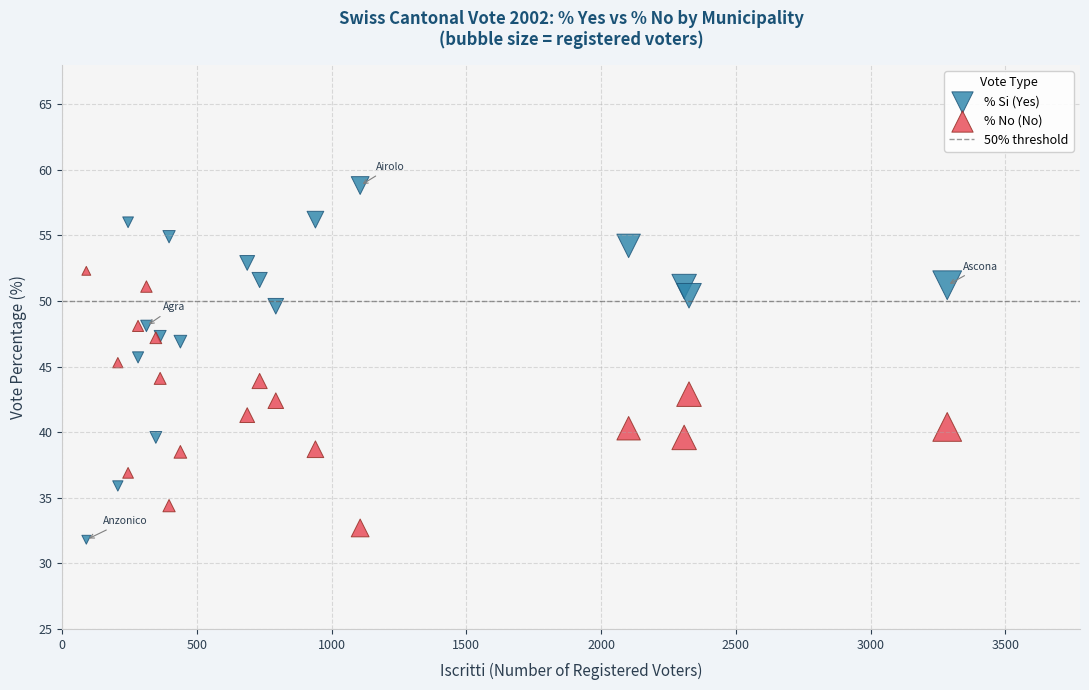

Which series has the largest Y range (max minus min)?

% Si (Yes)